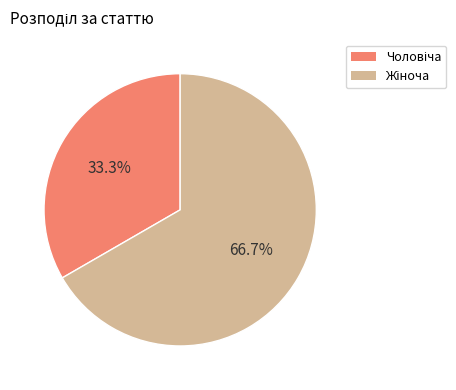

Is there a majority slice in this chart?

Yes